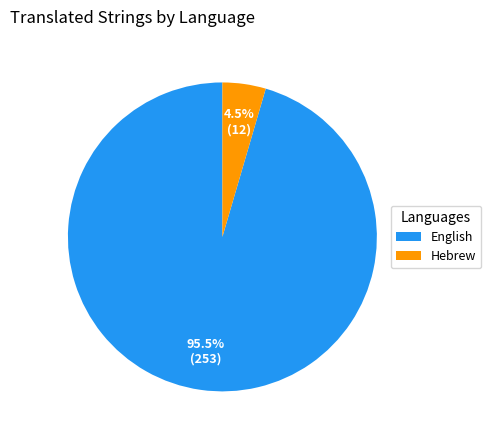

Which category has the smallest portion of the pie?

Hebrew